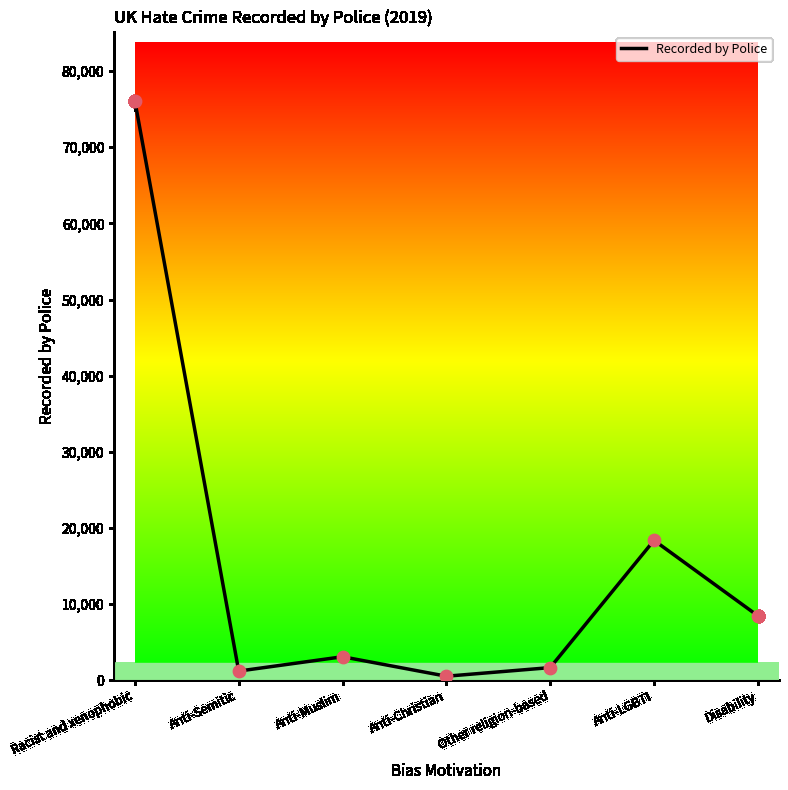

What is the change in value from Anti-Muslim to Anti-Christian?

-2558